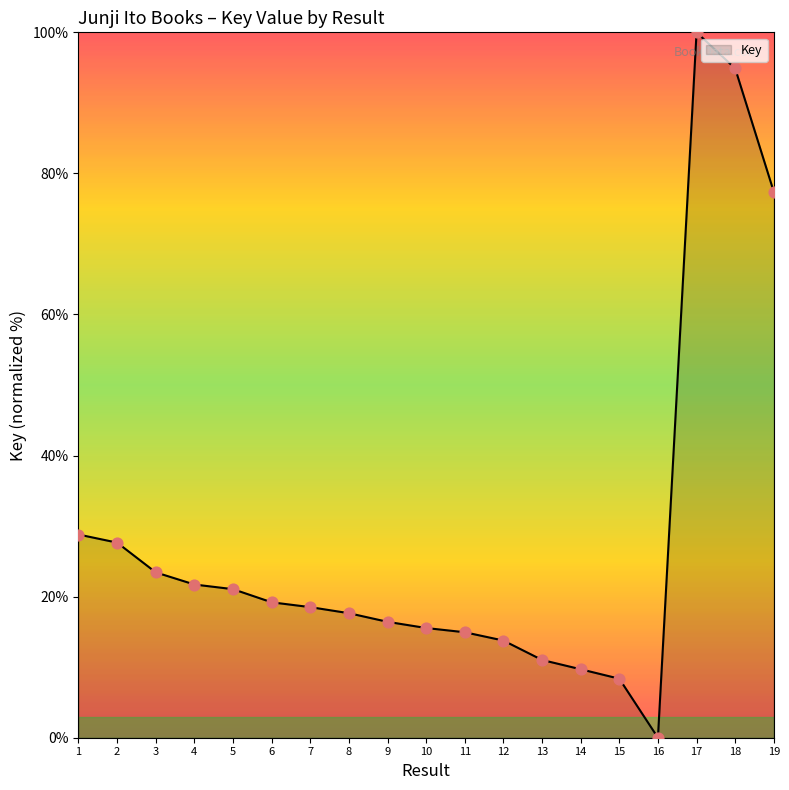

Approximately how many times larger is the value at 2 compared to 6?

1.4